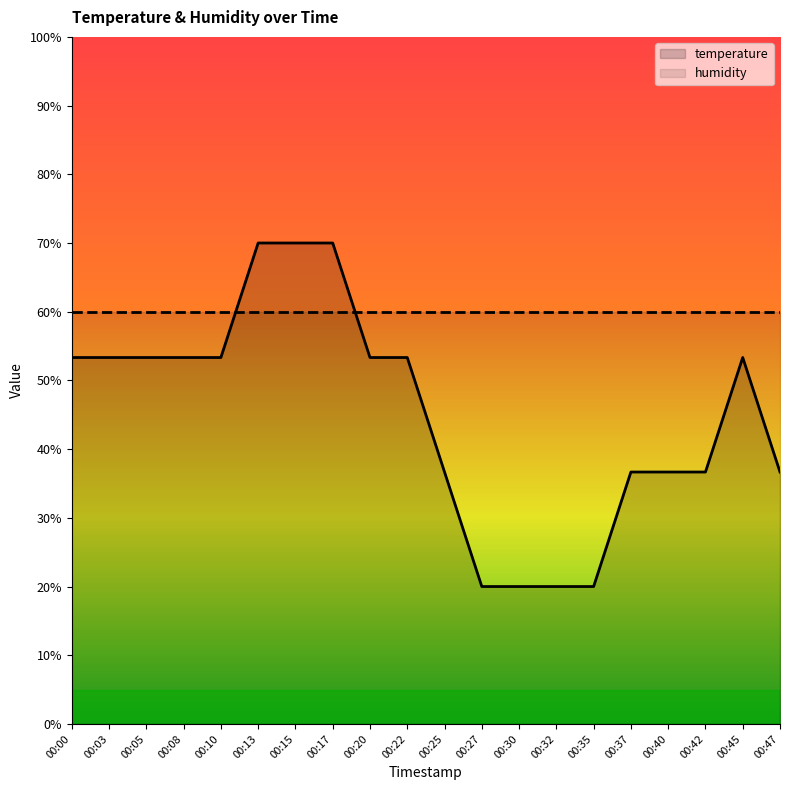

What is the total value across all series at 00:13?

130.0